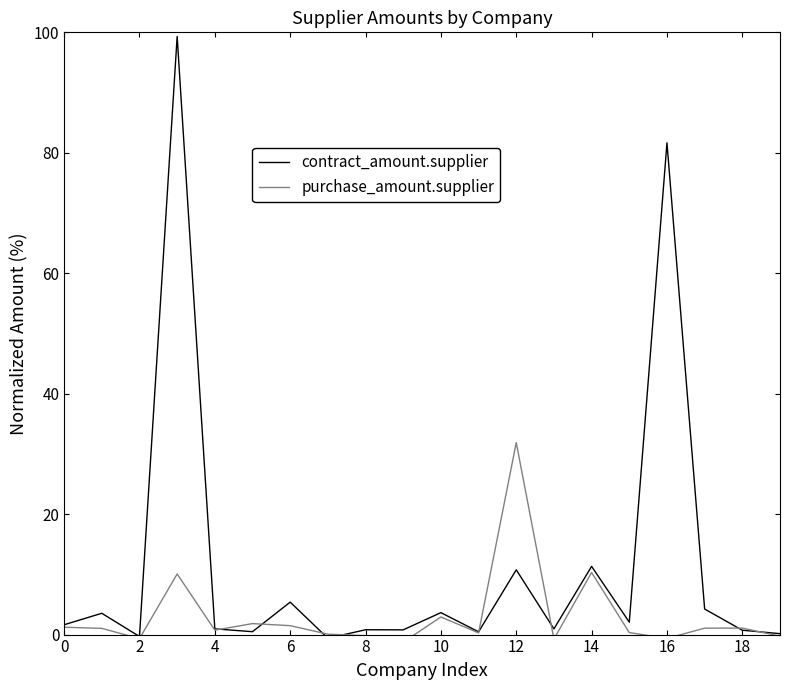

What is the maximum value for contract_amount.supplier?

99.3